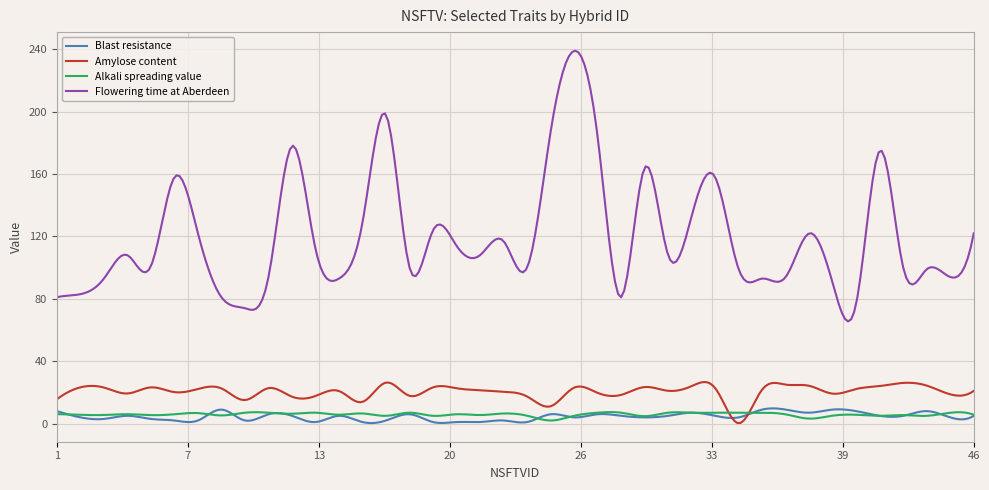

Which series has the largest range (max minus min)?

Flowering time at Aberdeen